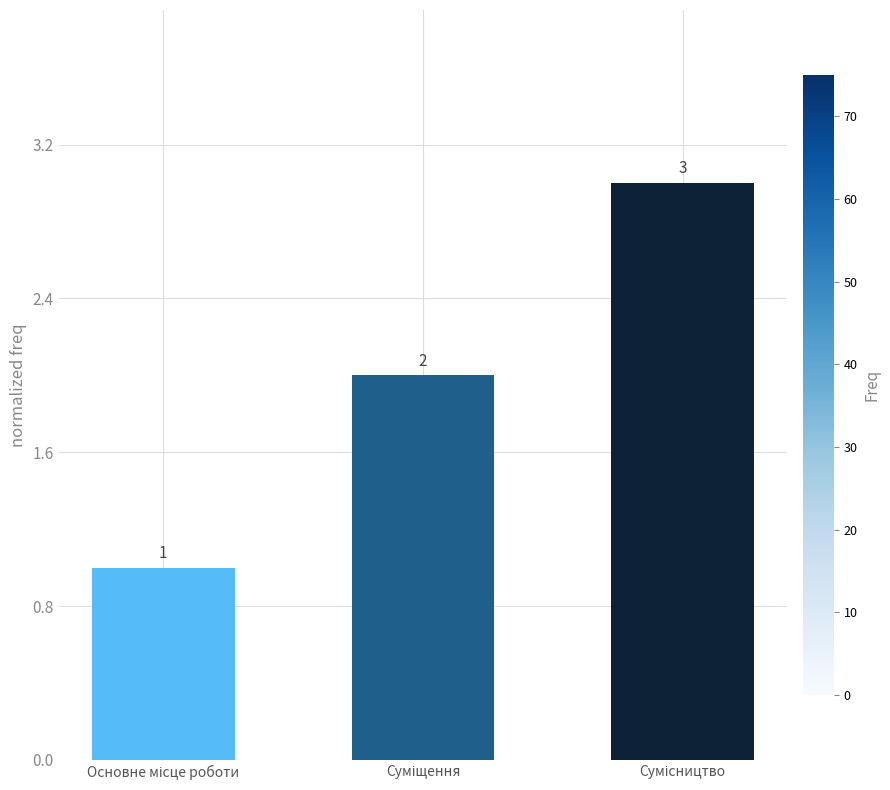

Count the values in the range 1 to 3.

3